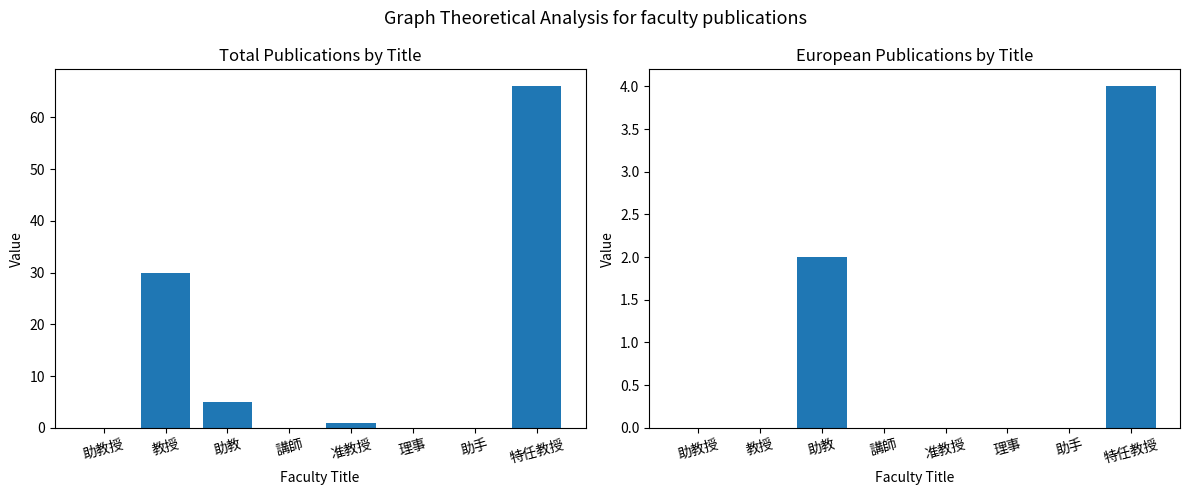

Which series has the largest total across all categories?

著作合計